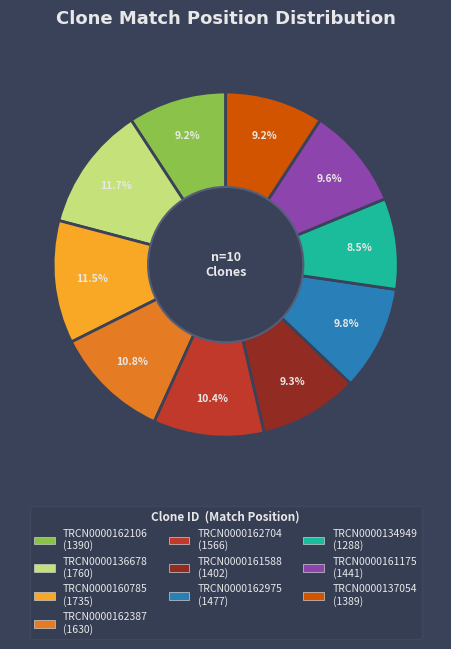

The TRCN0000137054 slice represents 1% of the pie. True or false?

False